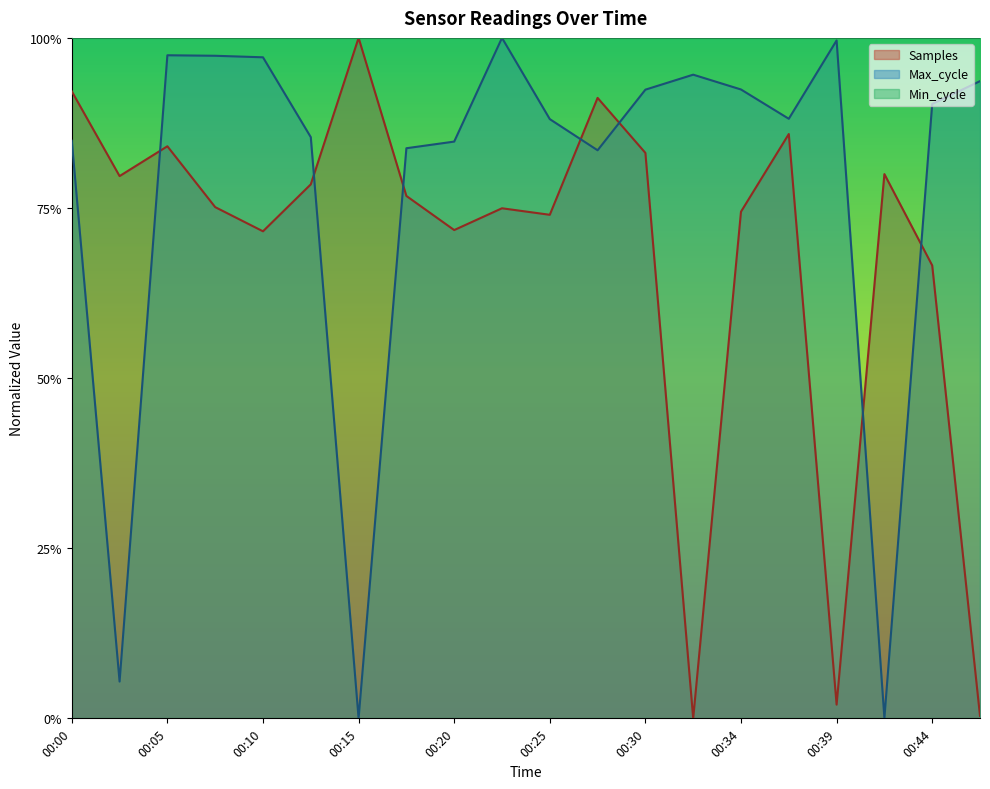

What is the difference between the highest and lowest values at 00:27?

0.1